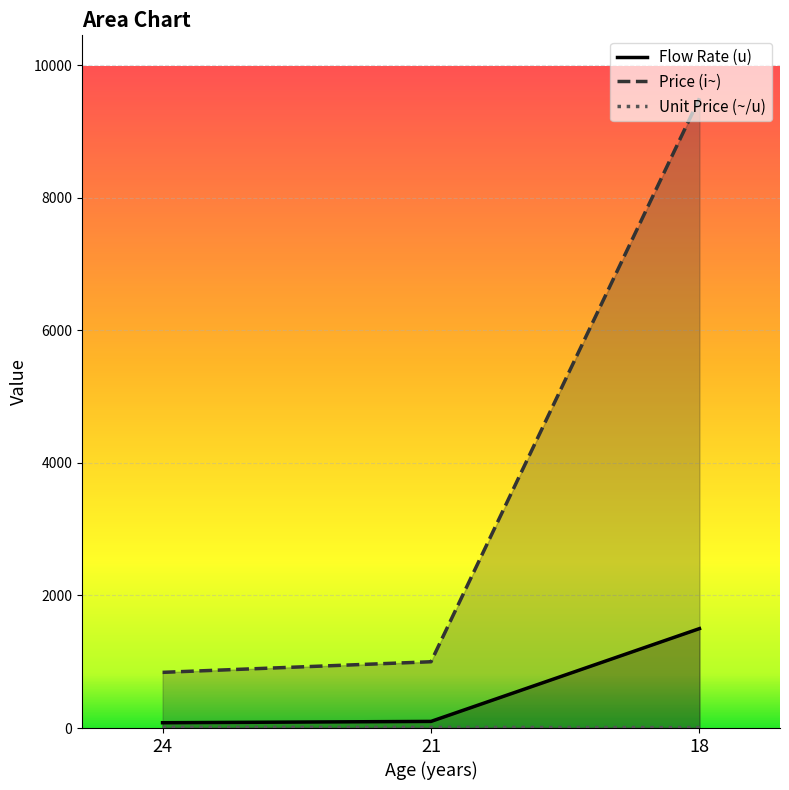

True or false: Flow Rate (u) has a value of 100.0 at 21.

True